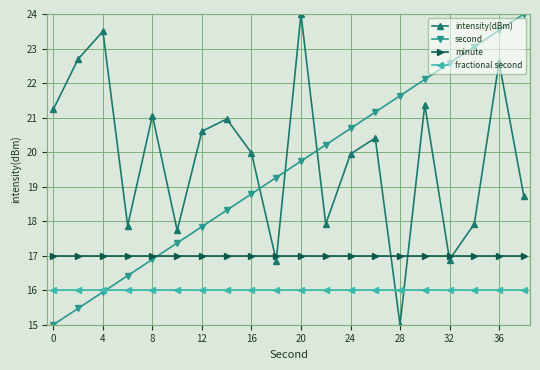

True or false: second has more than 2 points higher than both neighbors.

False